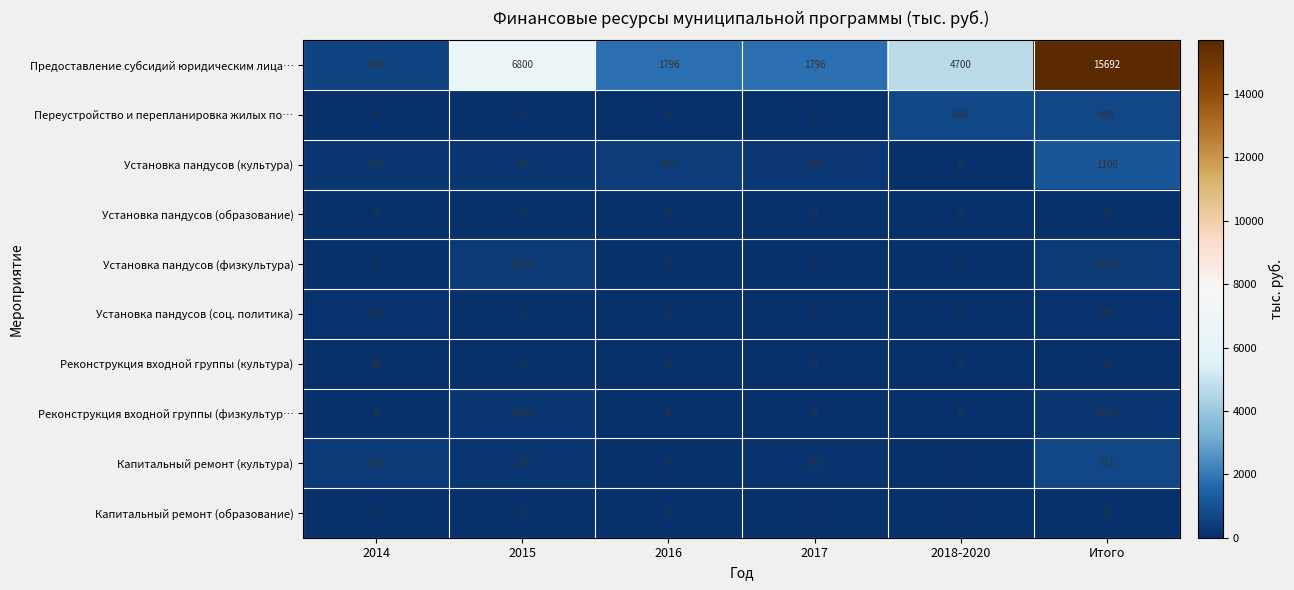

What is the maximum value shown in the chart?

15692.0